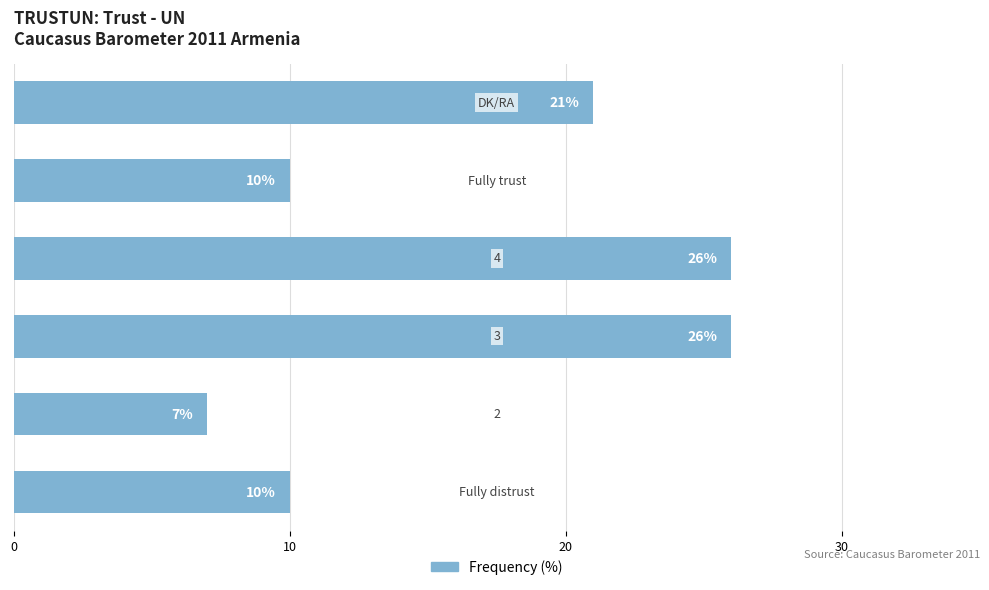

What is the greatest value displayed?

26